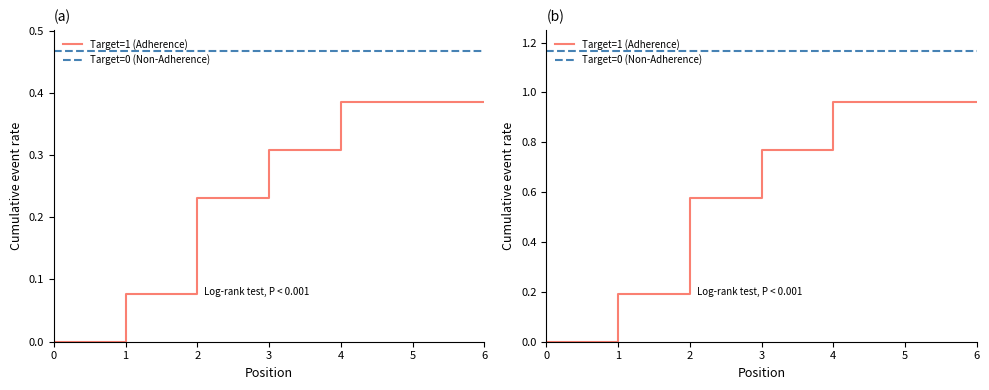

Rank the categories by Target=0 (Non-Adherence) value from highest to lowest.

0, 1, 2, 3, 4, 5, 6